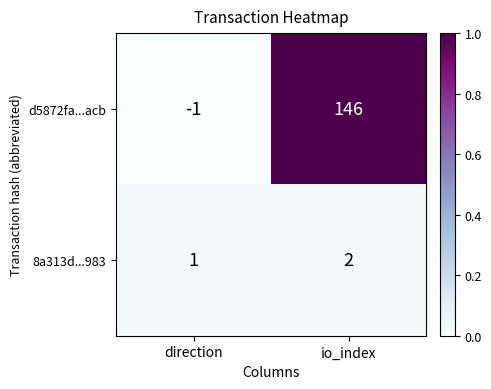

How many series are shown in this chart?

2